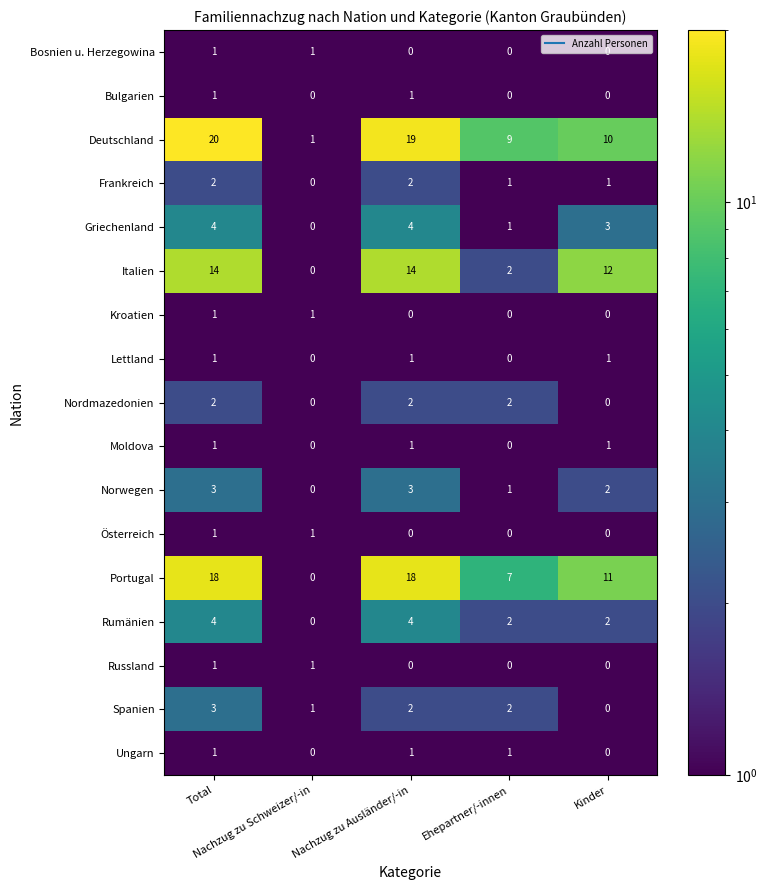

Which series has the largest total across all categories?

Deutschland